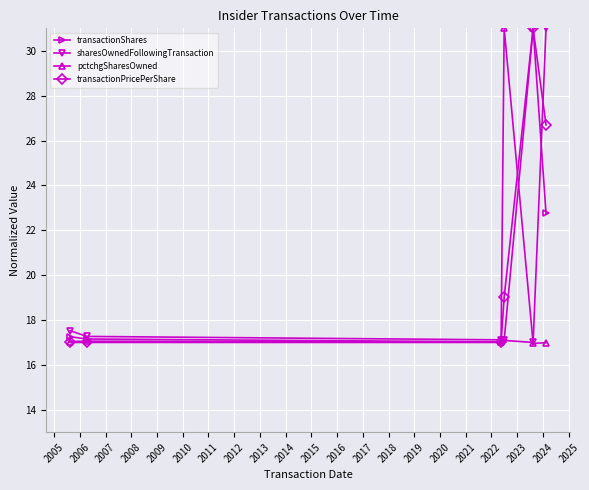

What is the maximum value shown in the chart?

31.0